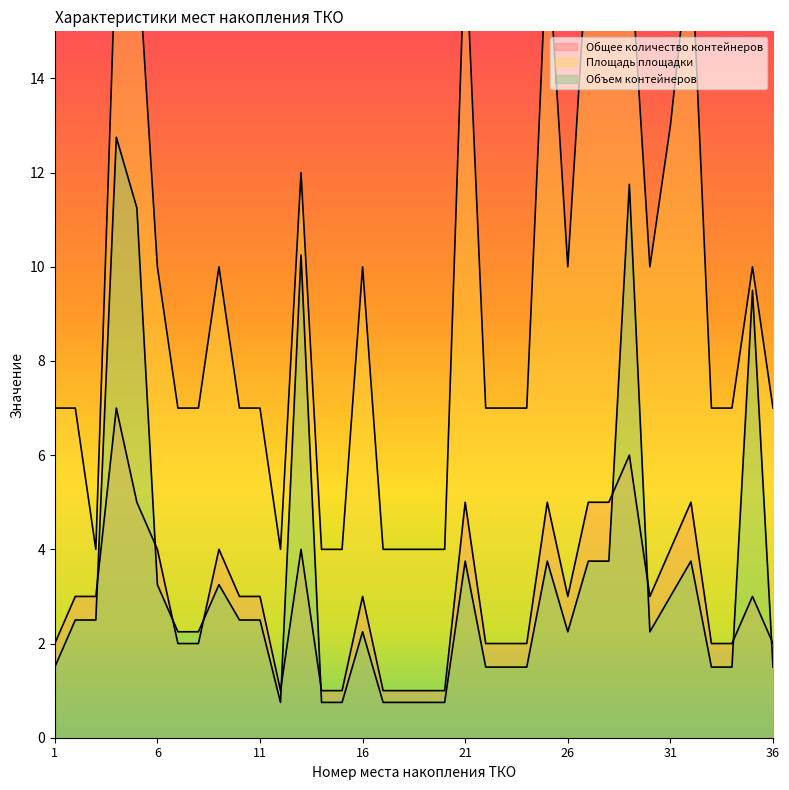

At which category does the chart reach its peak across all series?

4